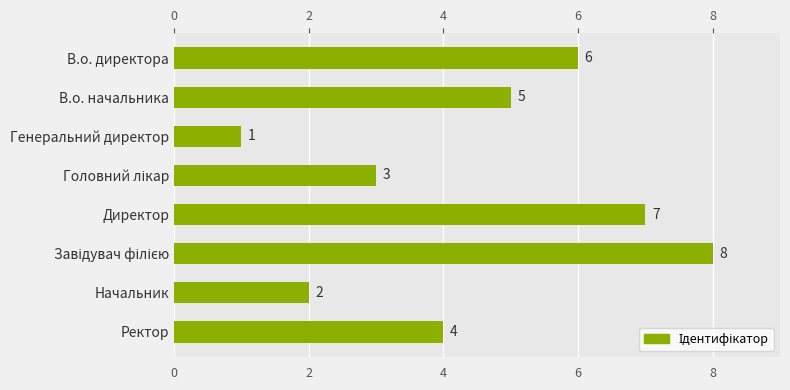

True or false: the data shows 2 at Начальник.

True